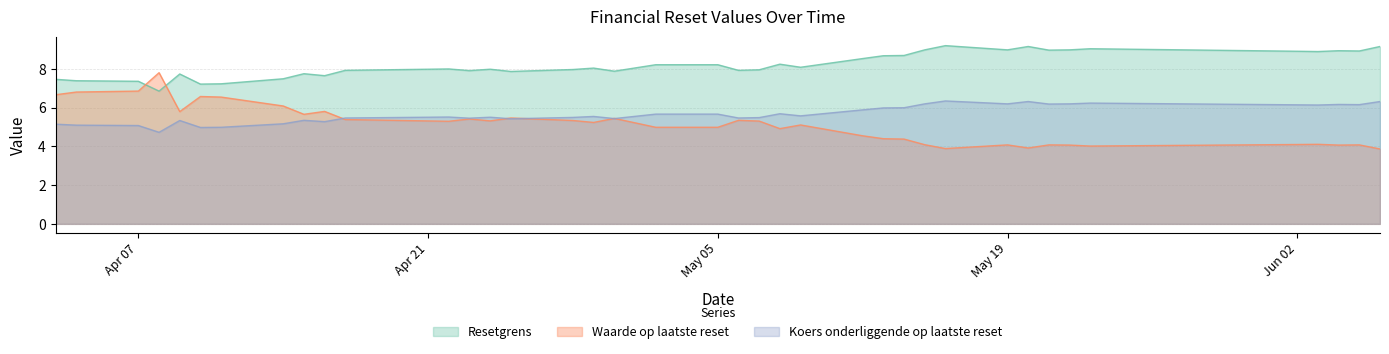

Which series has the widest spread of values?

Waarde op laatste reset